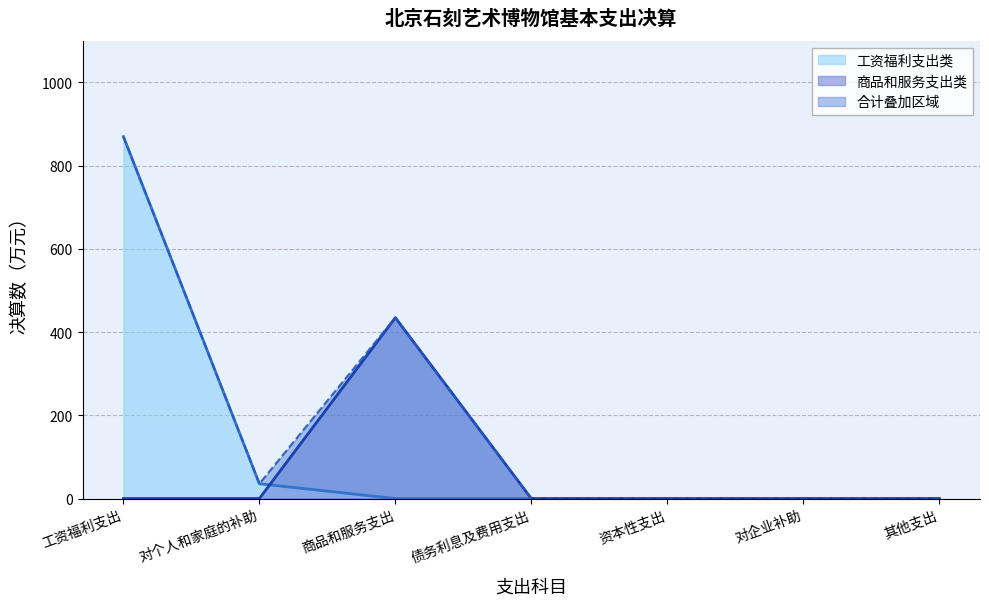

True or false: 工资福利支出类 has a value of 869.8 at 工资福利支出.

True